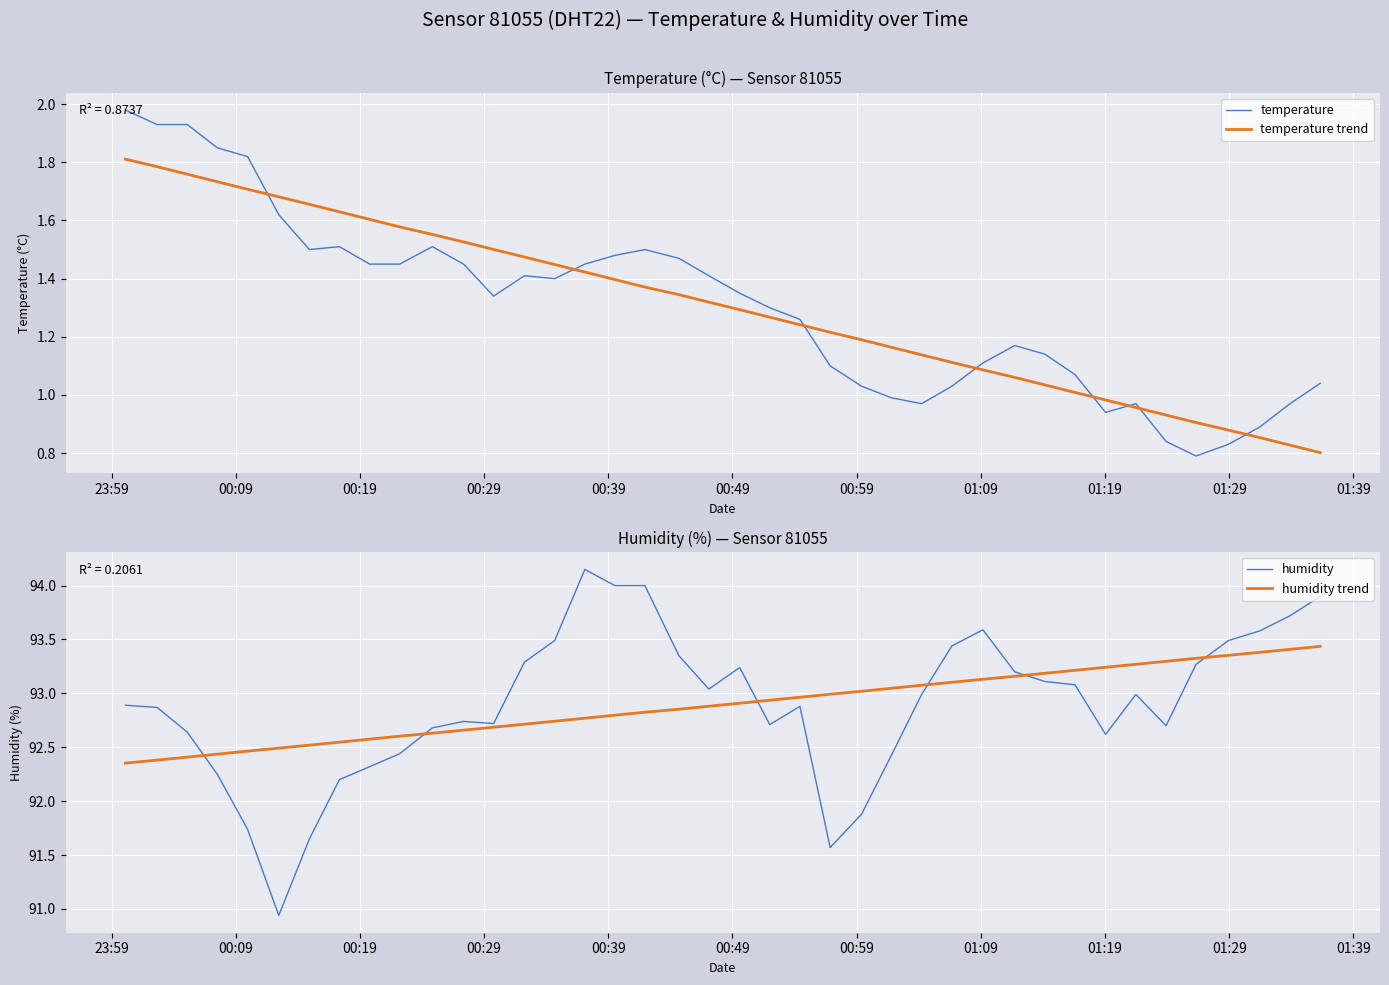

True or false: temperature trend and temperature intersect in this chart.

True